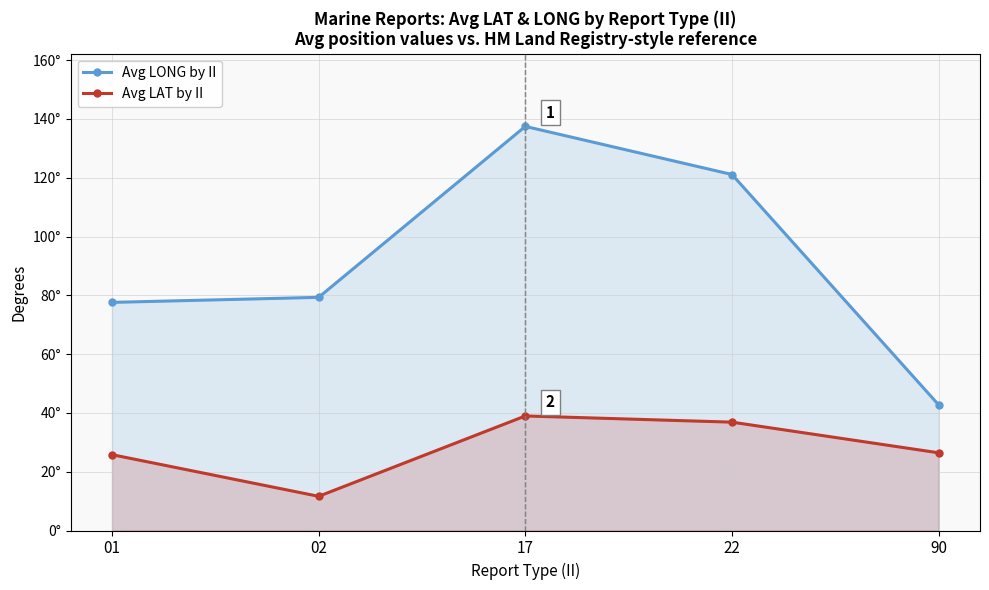

In Avg LAT by II, how many points are higher than both neighbors (excluding endpoints)?

1